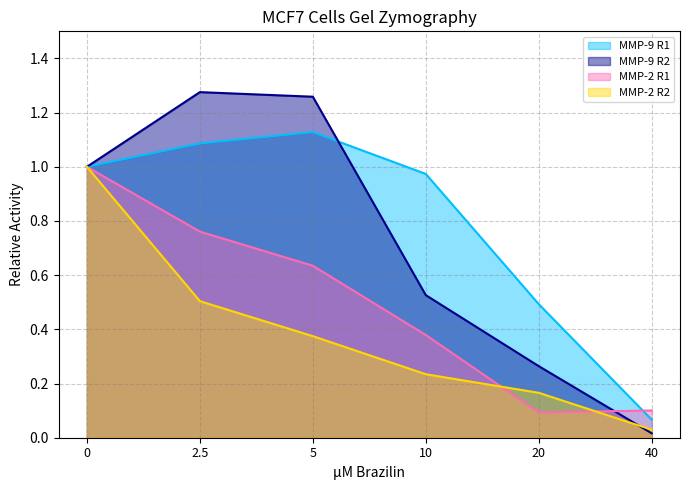

How many data points does each series have?

6